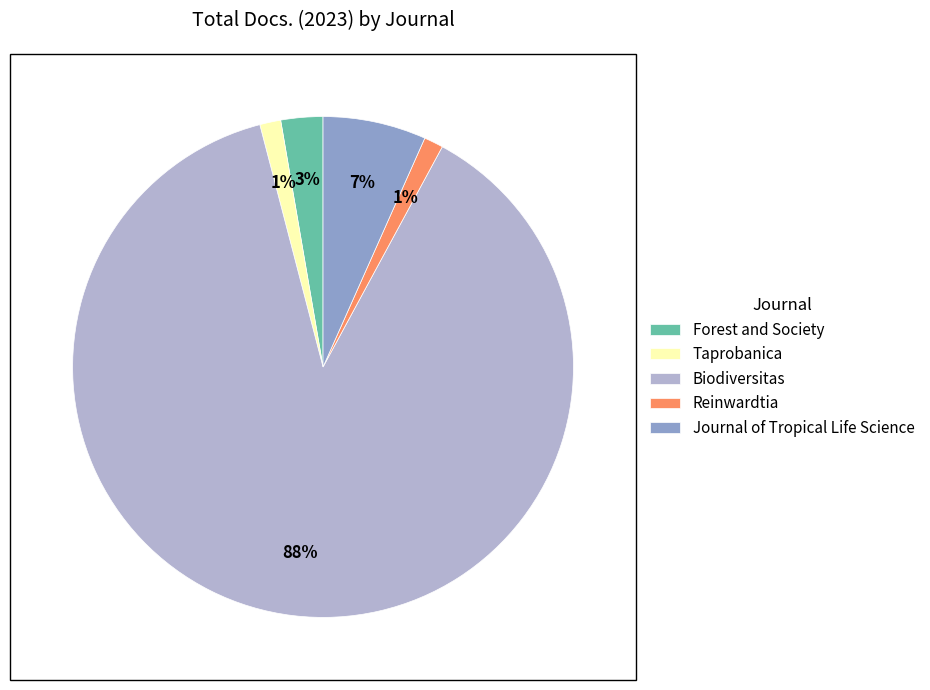

Is the sum of Journal of Tropical Life Science and Biodiversitas greater than half?

Yes